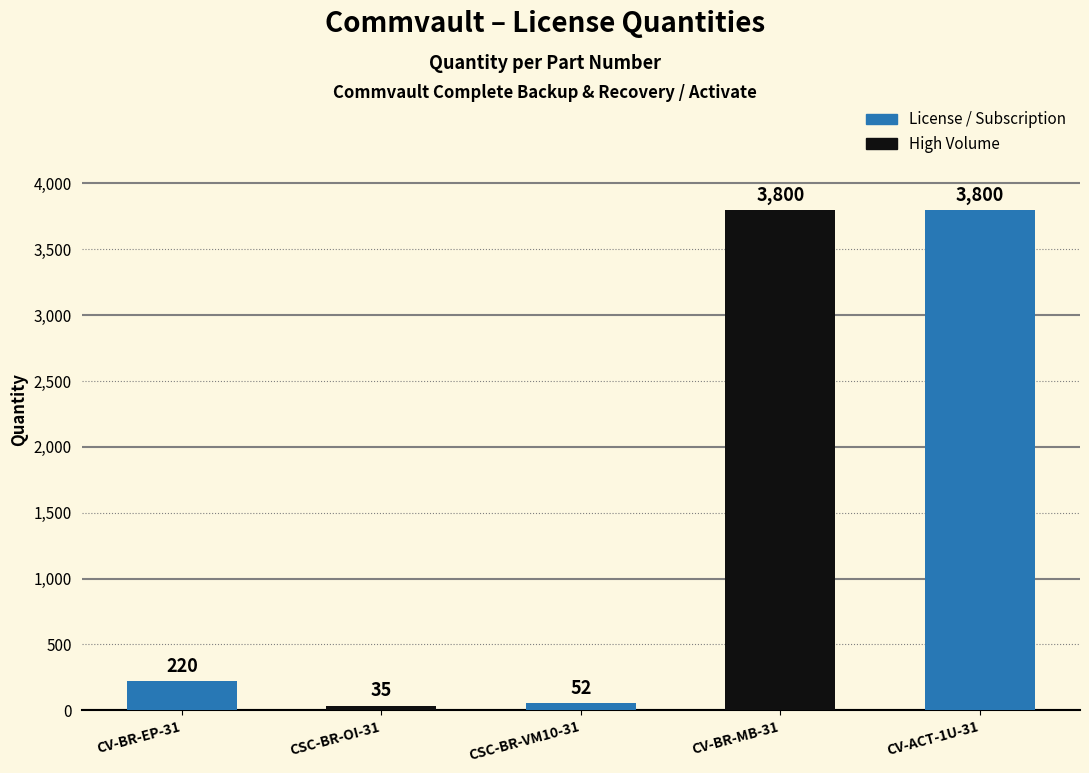

Is it true that the value at CSC-BR-OI-31 is 35?

True